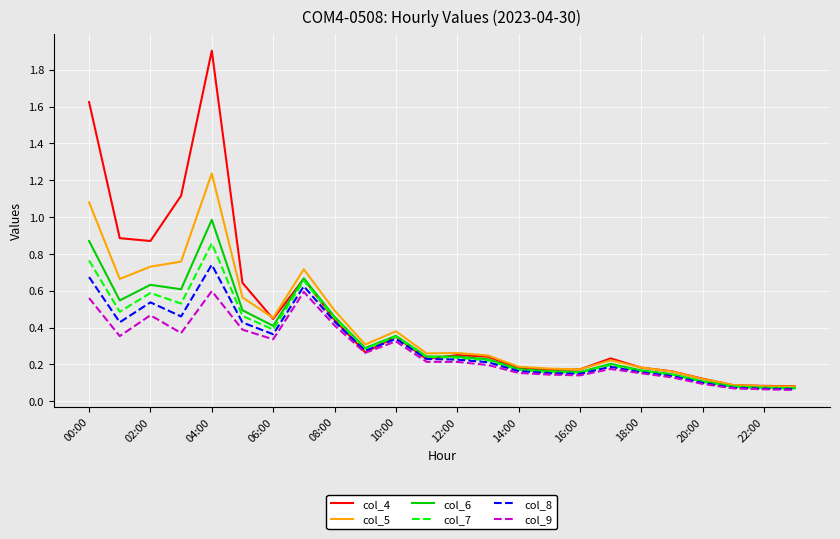

Which series has the largest range (max minus min)?

col_4